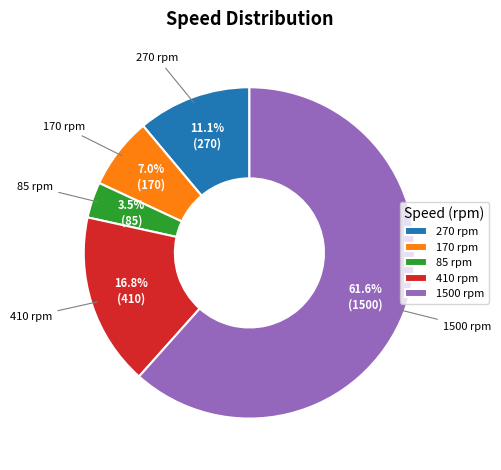

How many segments does this pie chart have?

5